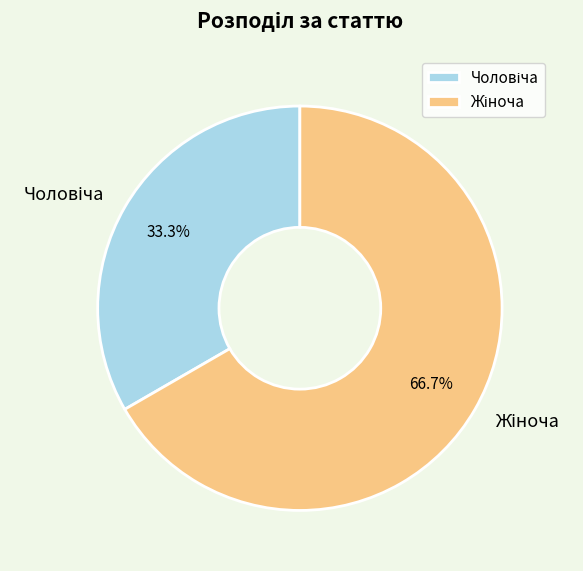

Is there a majority slice in this chart?

Yes